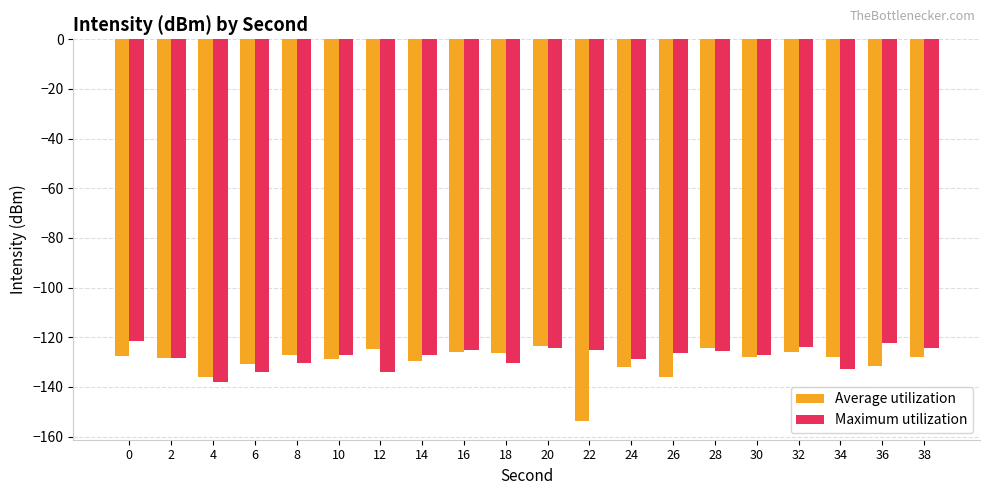

Is the value of Average utilization at 26 greater than the value of Maximum utilization at 14?

No